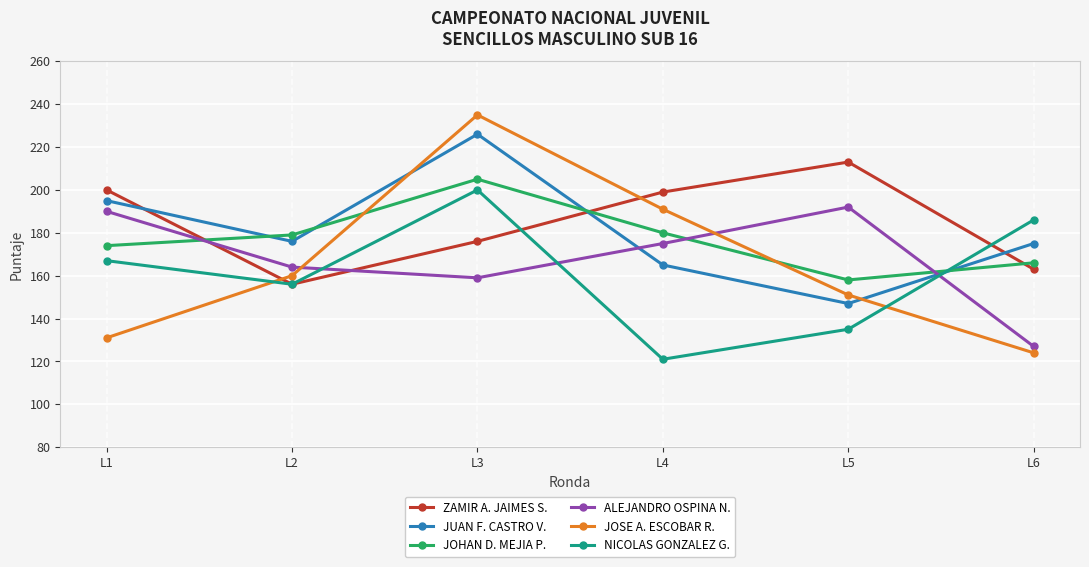

Rank the series by their maximum value, from highest to lowest.

JOSE A. ESCOBAR R., JUAN F. CASTRO V., ZAMIR A. JAIMES S., JOHAN D. MEJIA P., NICOLAS GONZALEZ G., ALEJANDRO OSPINA N.